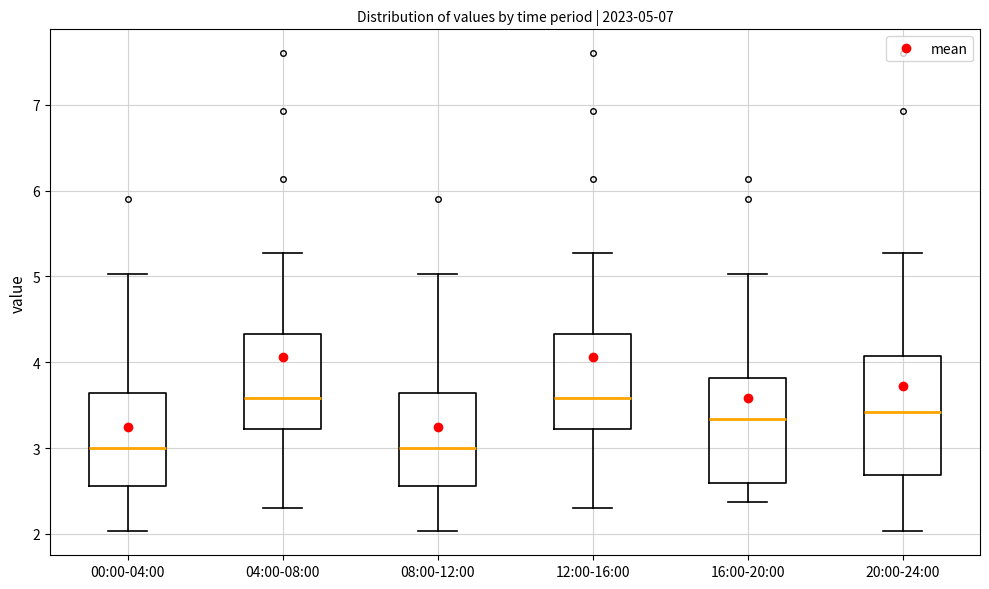

Comparing the boxes themselves (not the whiskers), which one is the tallest?

20:00-24:00